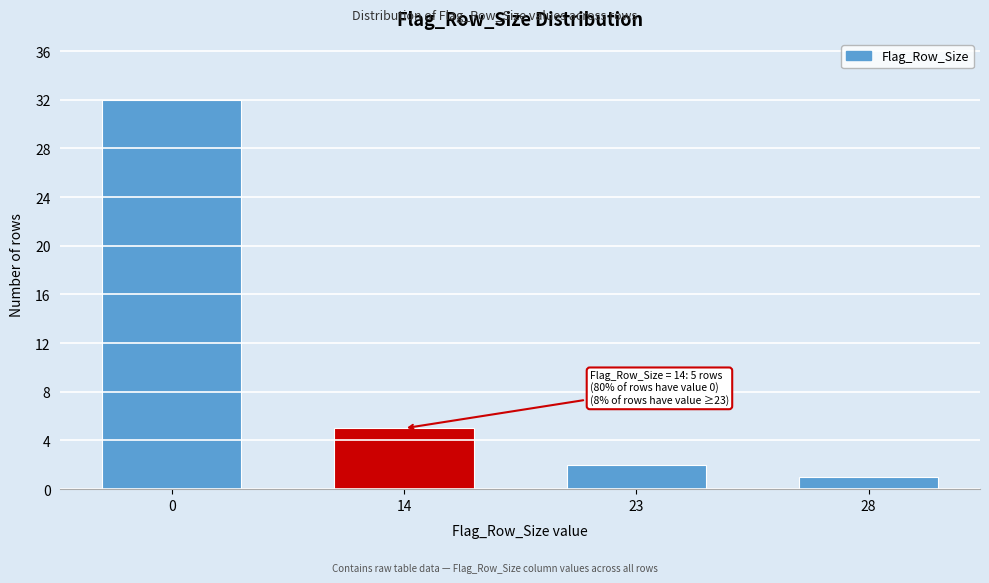

Reading left to right, what are all the values shown in this chart?

32	5	2	1